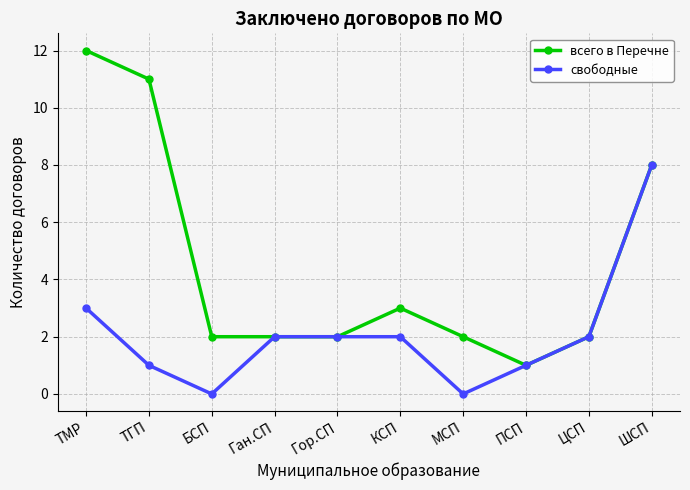

At which label is всего в Перечне closest to 6?

ШСП